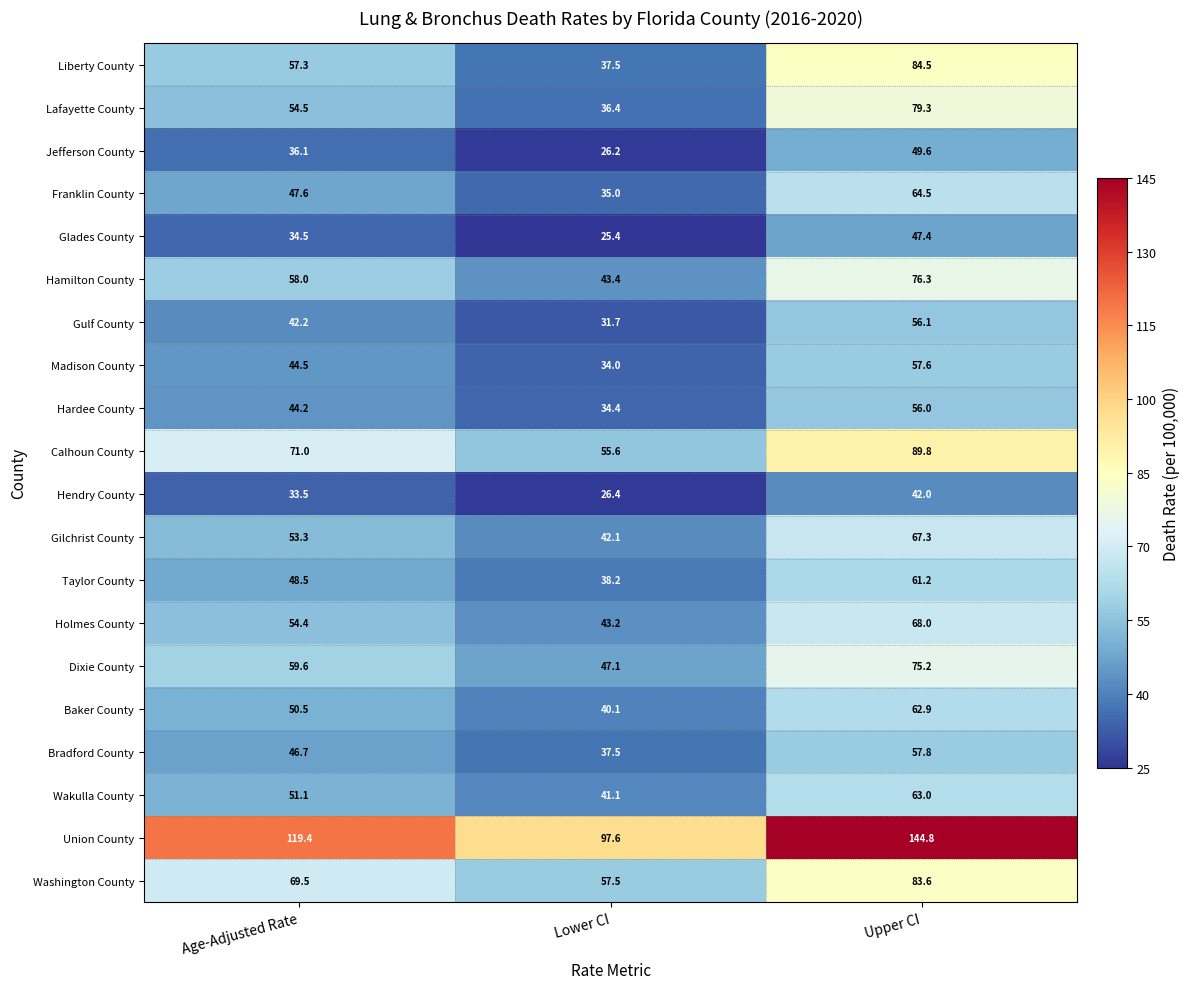

What is the difference between the highest and lowest values at Age-Adjusted Rate?

85.9